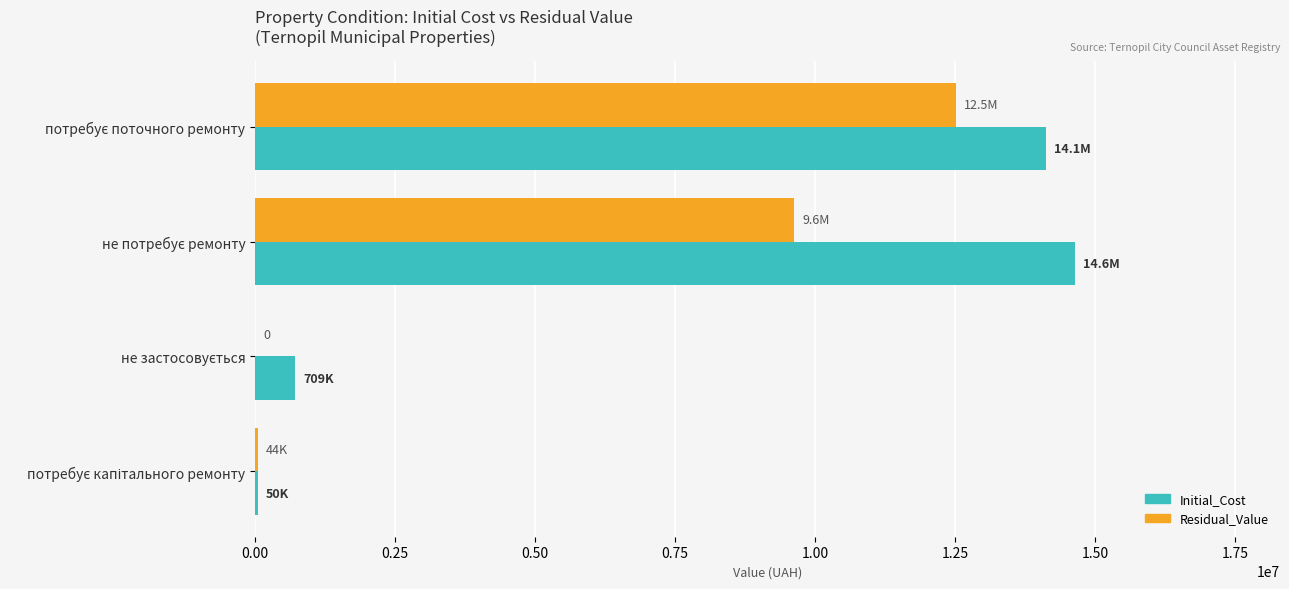

What are all the series names shown in the legend?

Initial_Cost, Residual_Value